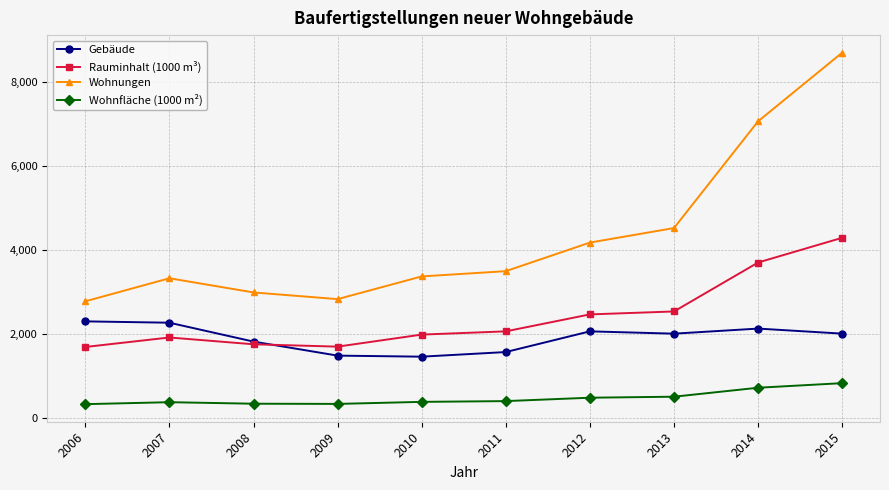

What is the spread (max minus min) of values at 2011?

3095.6